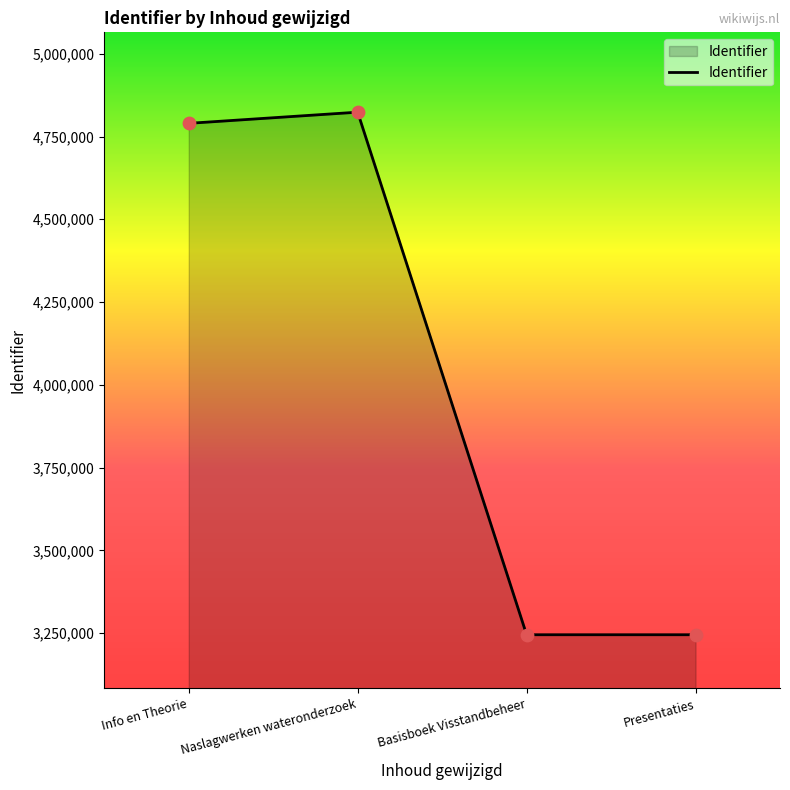

Approximately how many times larger is the value at Presentaties compared to Basisboek Visstandbeheer?

1.0